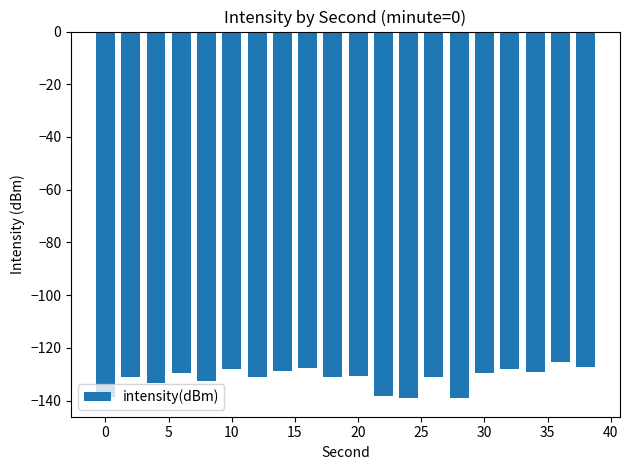

What is the minimum value shown in the chart?

-139.2